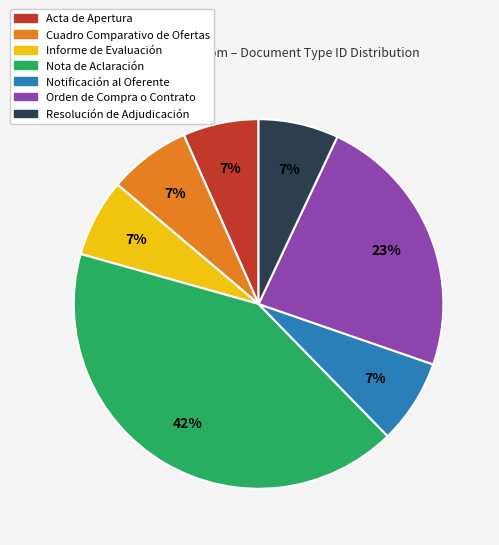

To the nearest percent, what is the difference between the largest and smallest slice percentages?

35%